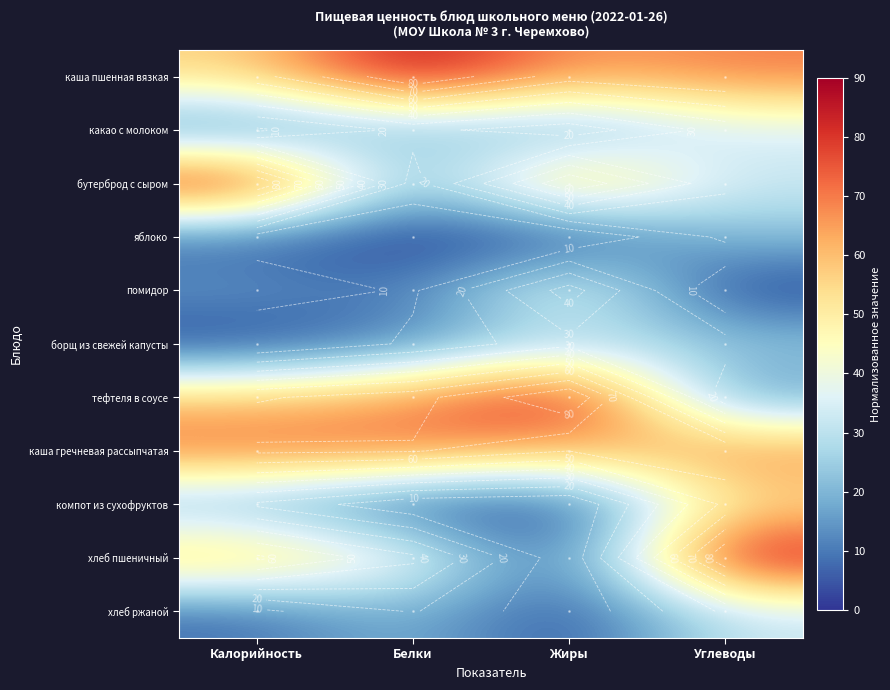

Which category has the lowest value across all series?

Белки